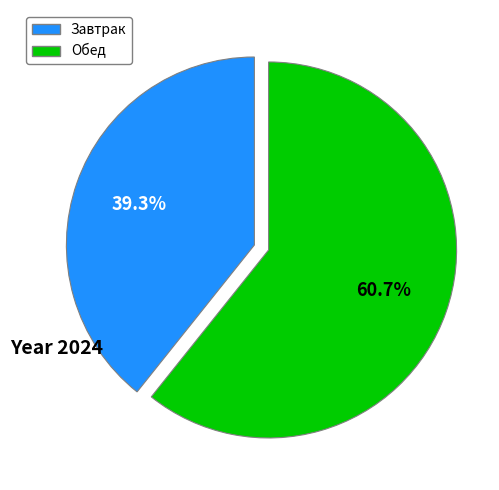

Is there any slice that represents more than half of the pie?

Yes